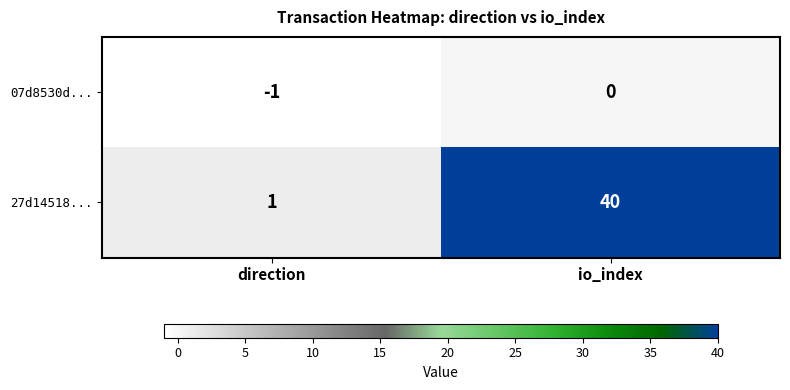

What is the greatest value displayed?

40